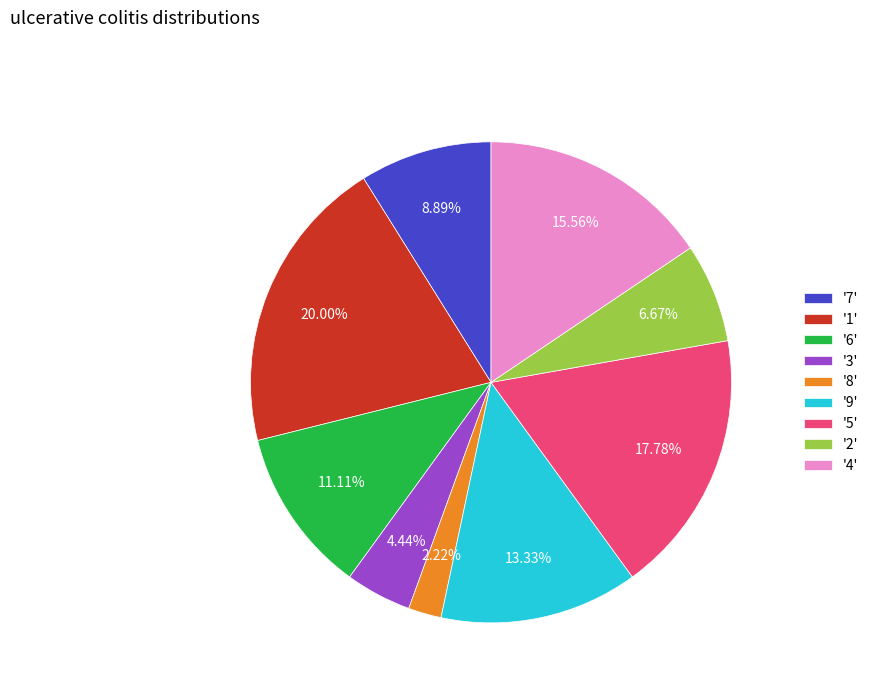

Approximately how many times larger is the value at '2' compared to '5'?

0.4